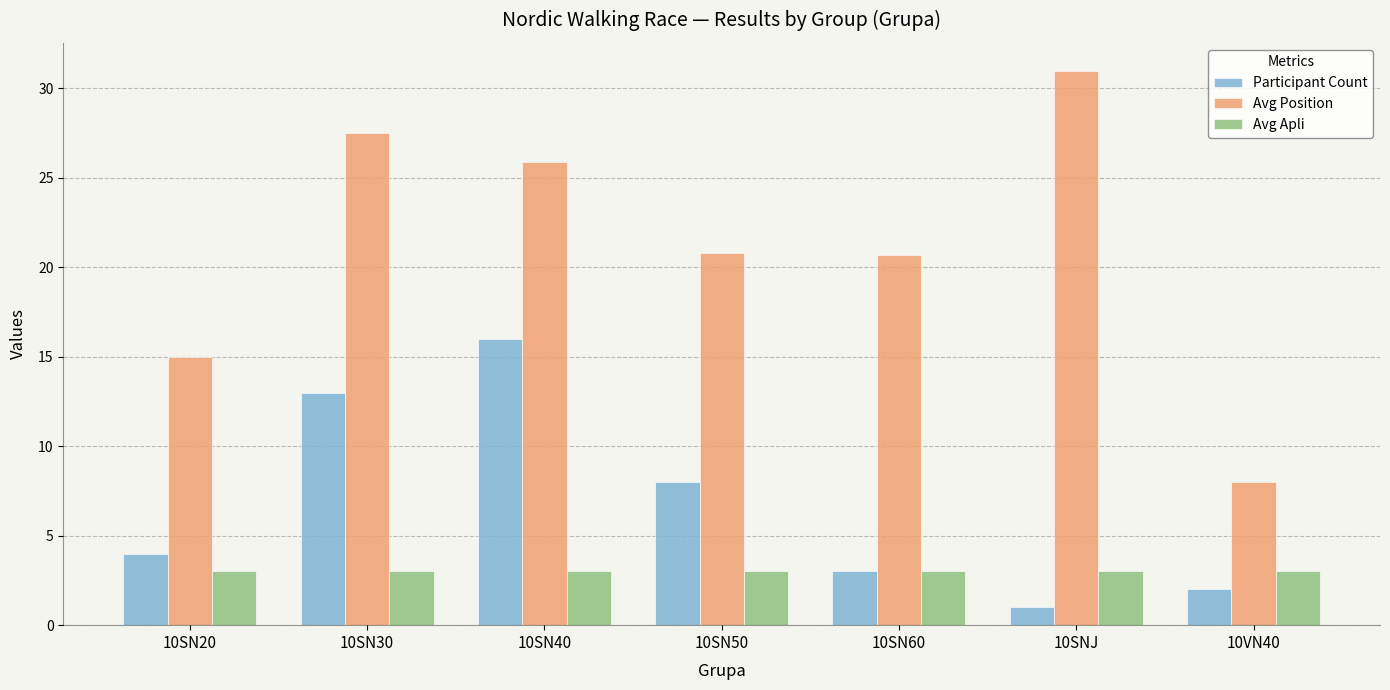

At how many categories does at least one series exceed 6?

7